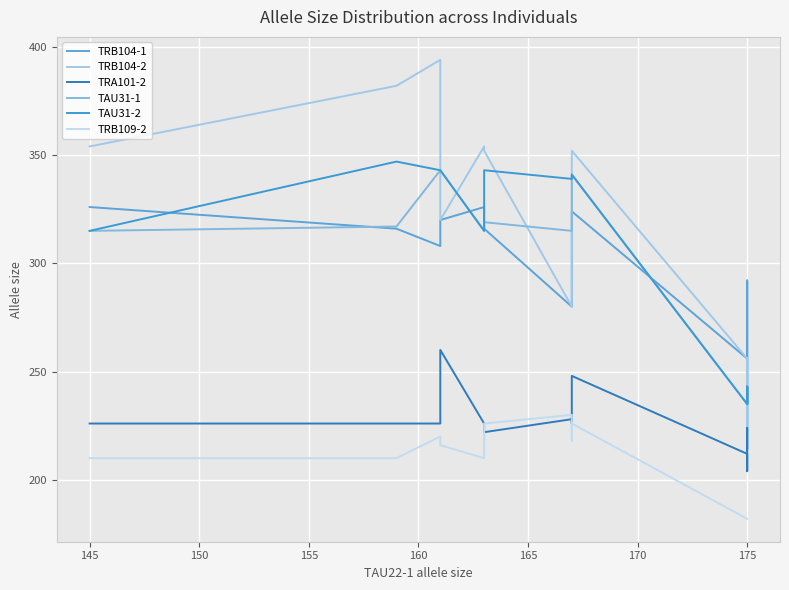

At how many categories does at least one series exceed 214?

20